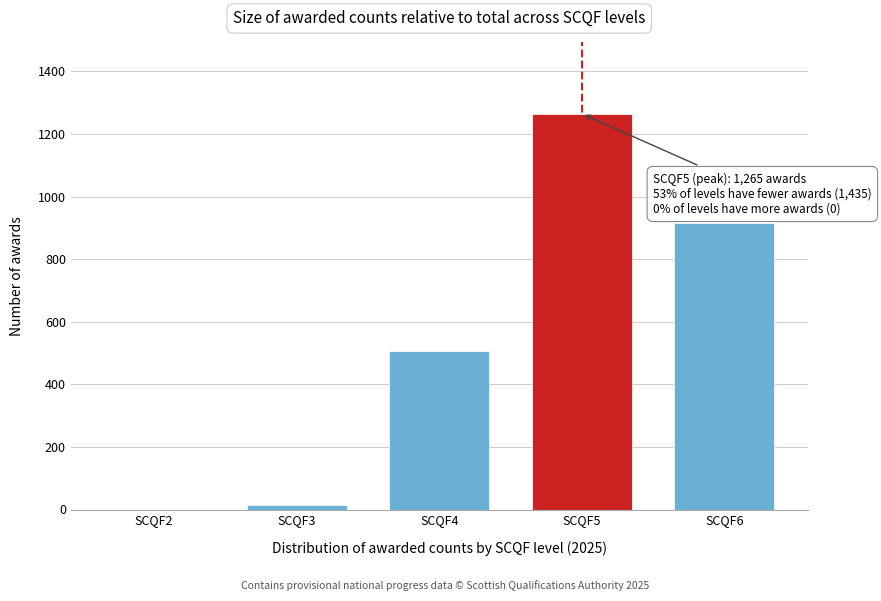

Reading right to left, transcribe all the data shown in this chart.

SCQF6=915	SCQF5=1265	SCQF4=505	SCQF3=15	SCQF2=0